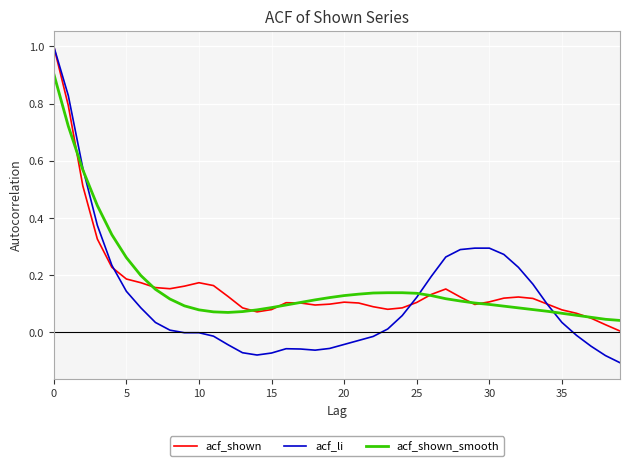

What is the highest value of the acf_shown series?

1.0